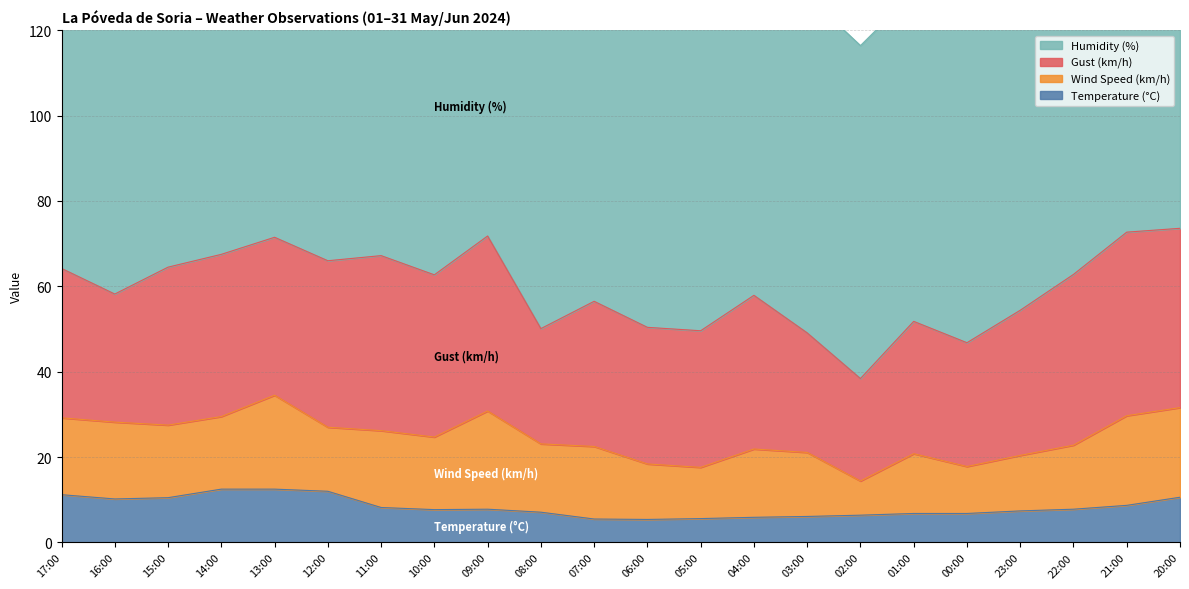

What is the maximum value shown in the chart?

80.0